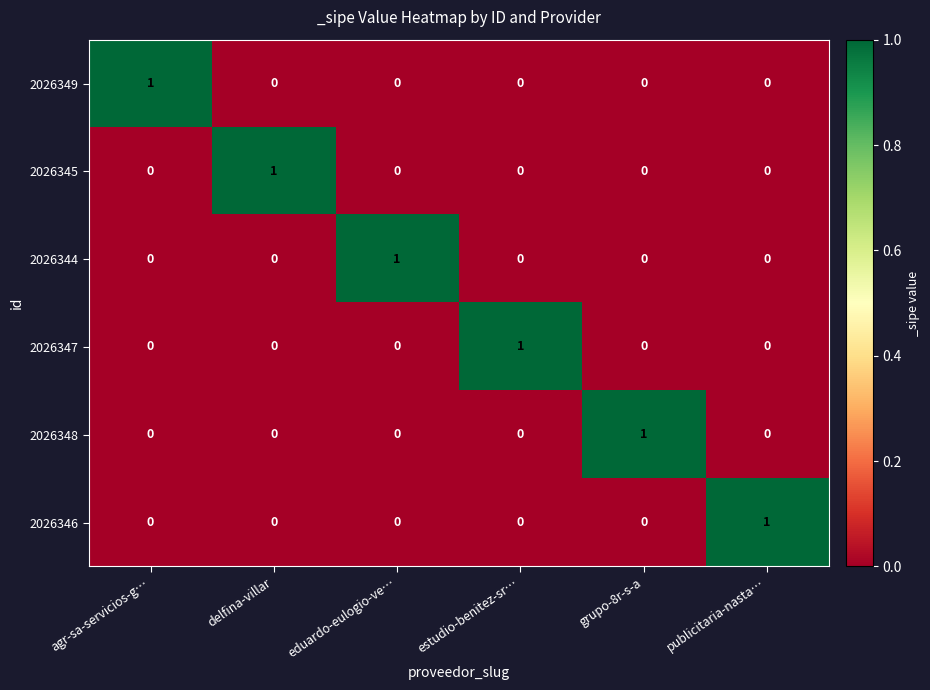

At which label does 2026349 reach its peak?

agr-sa-servicios-g…